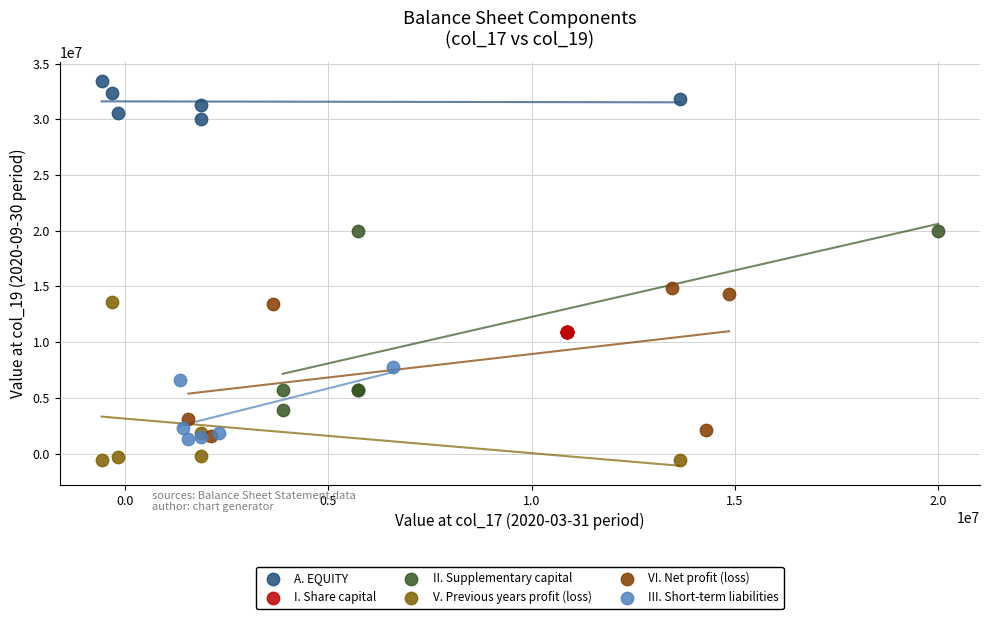

Which series reaches the maximum Y coordinate?

A. EQUITY